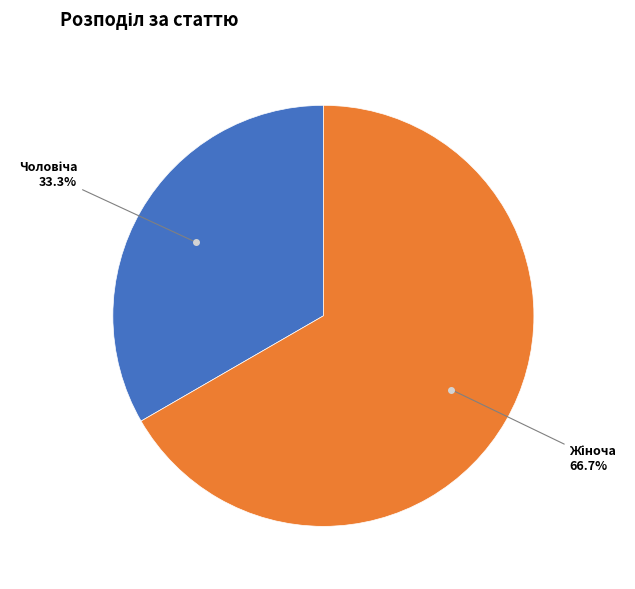

Is there a majority slice in this chart?

Yes